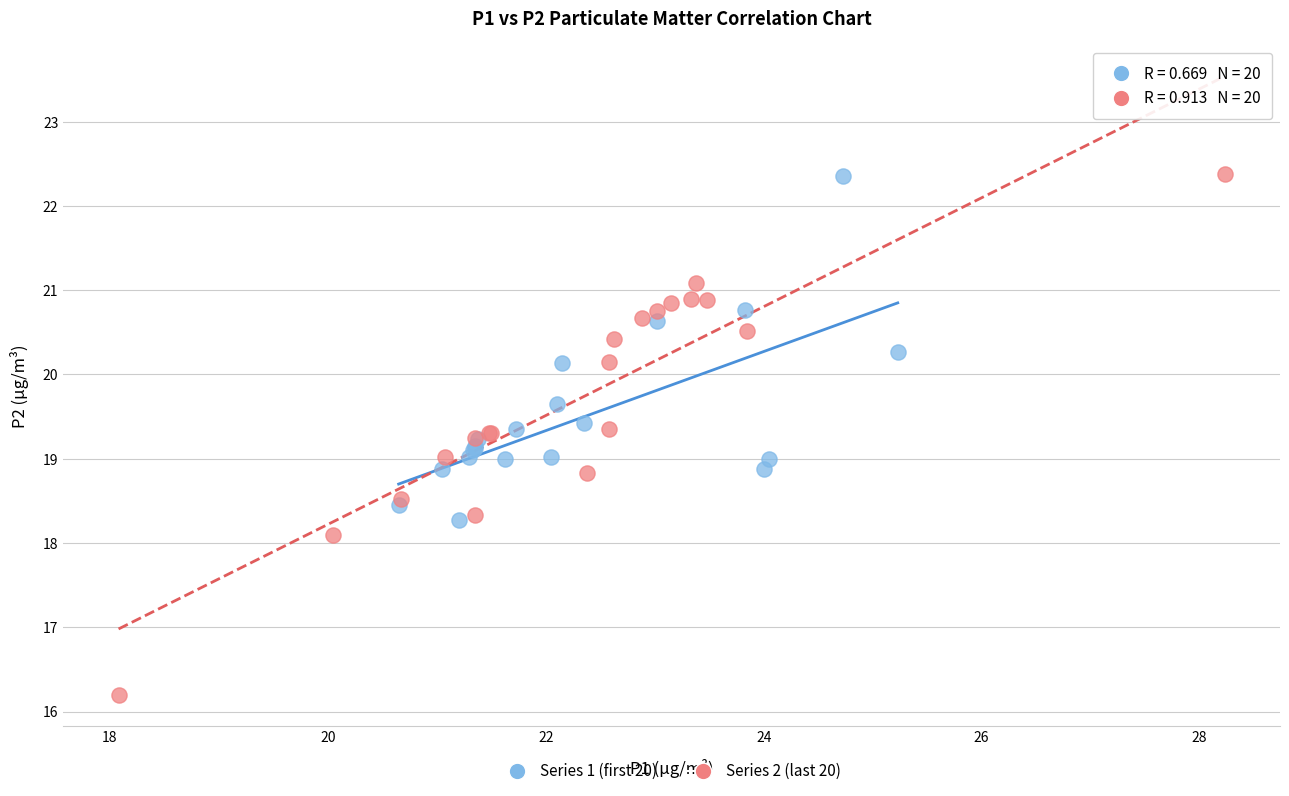

Which series has the widest spread of Y values?

Series 2 (last 20)